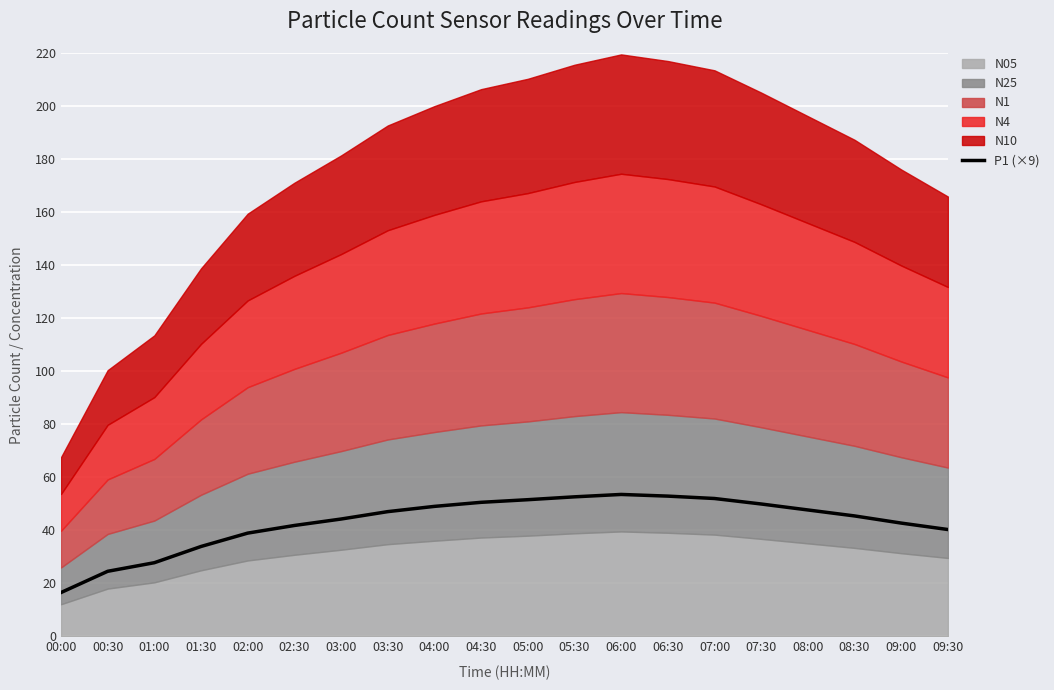

Where is the first local maximum?

06:00